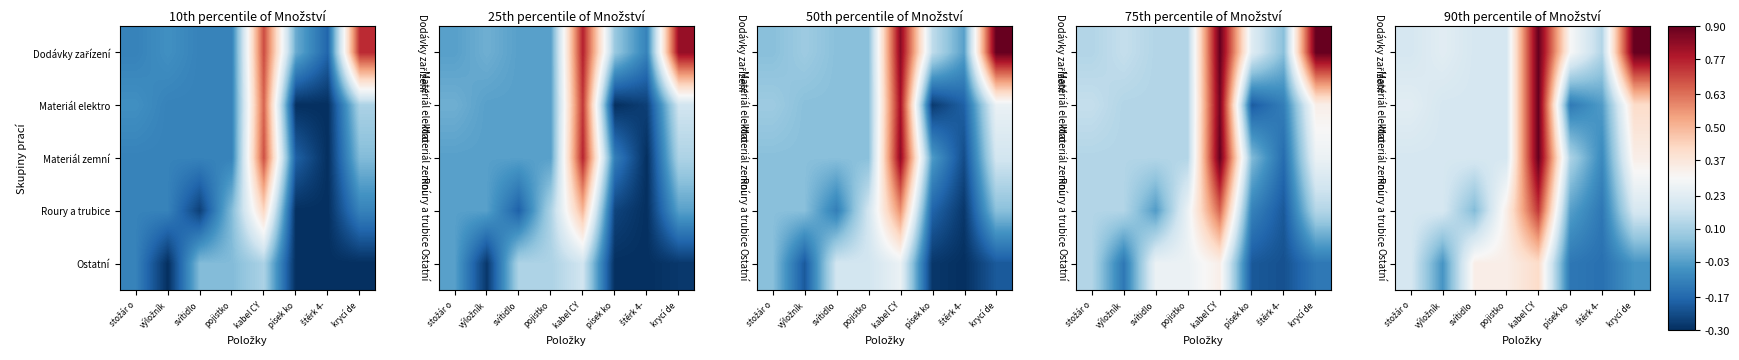

The value of Materiál zemní at písek ko is 0.1. True or false?

False